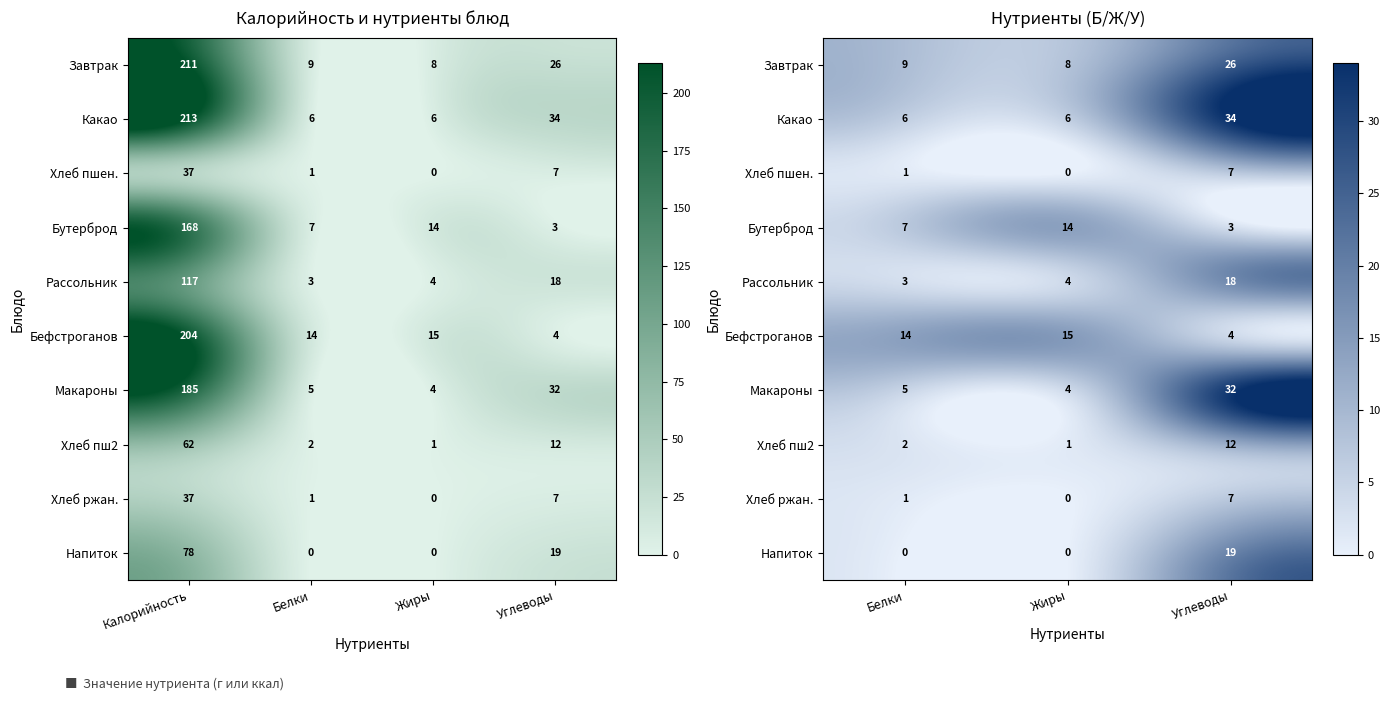

Count the number of data series in this chart.

10